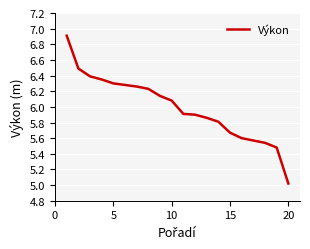

How many lines are shown in the chart?

1